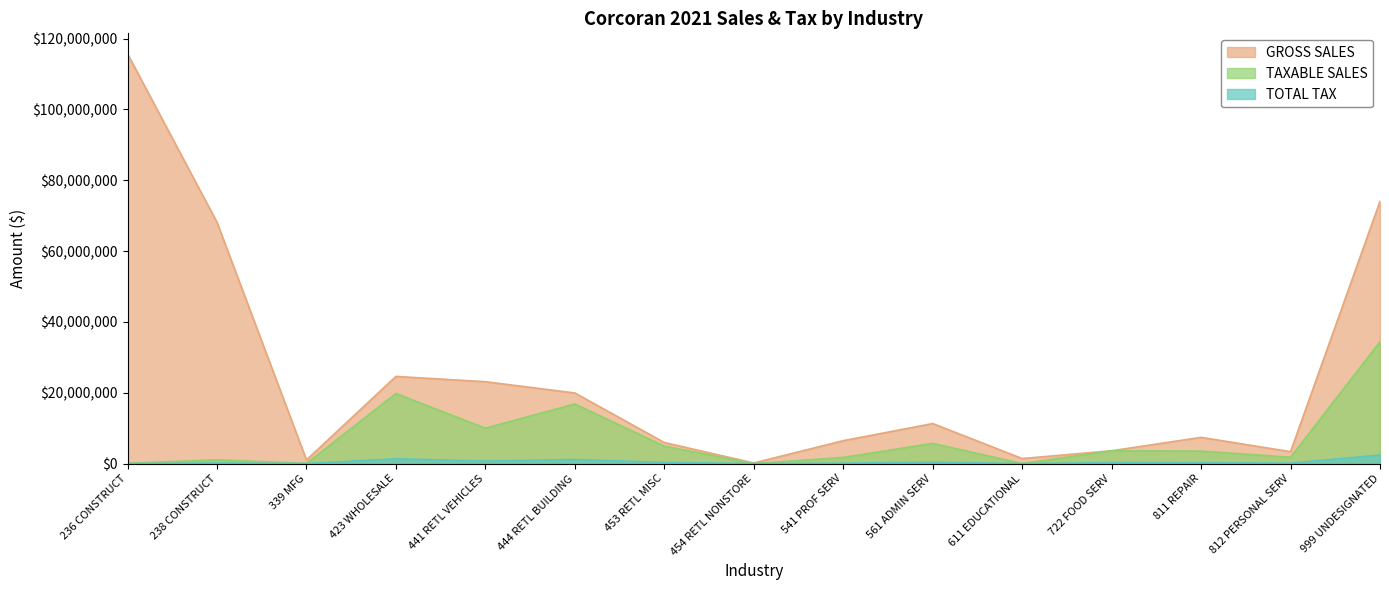

What is the highest value of the TOTAL TAX series?

2418020